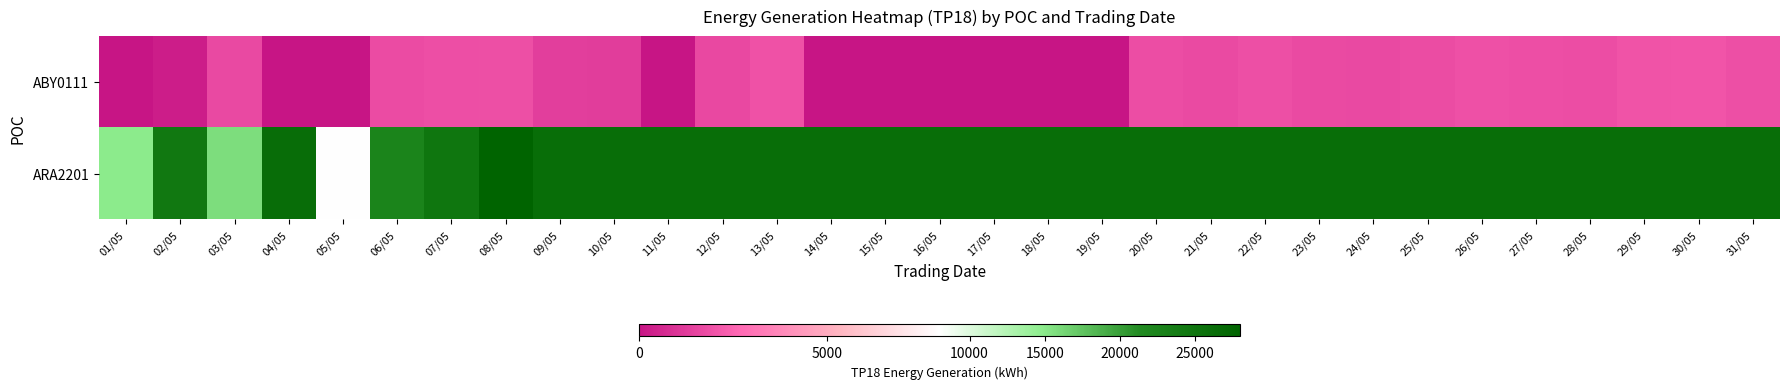

Count the number of data series in this chart.

2